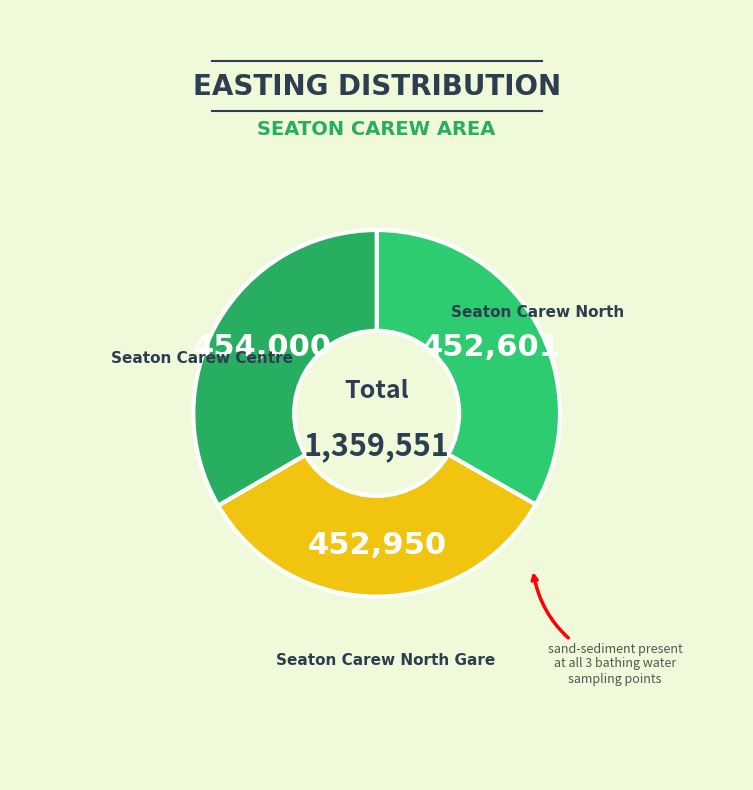

Count the number of slices in the pie.

3